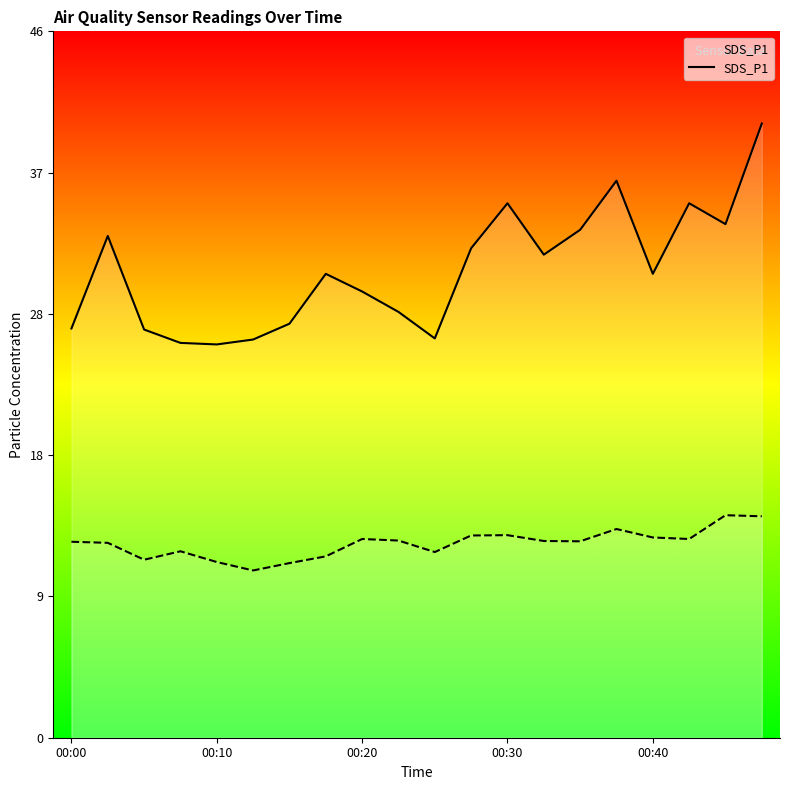

Which series has the widest spread of values?

SDS_P1